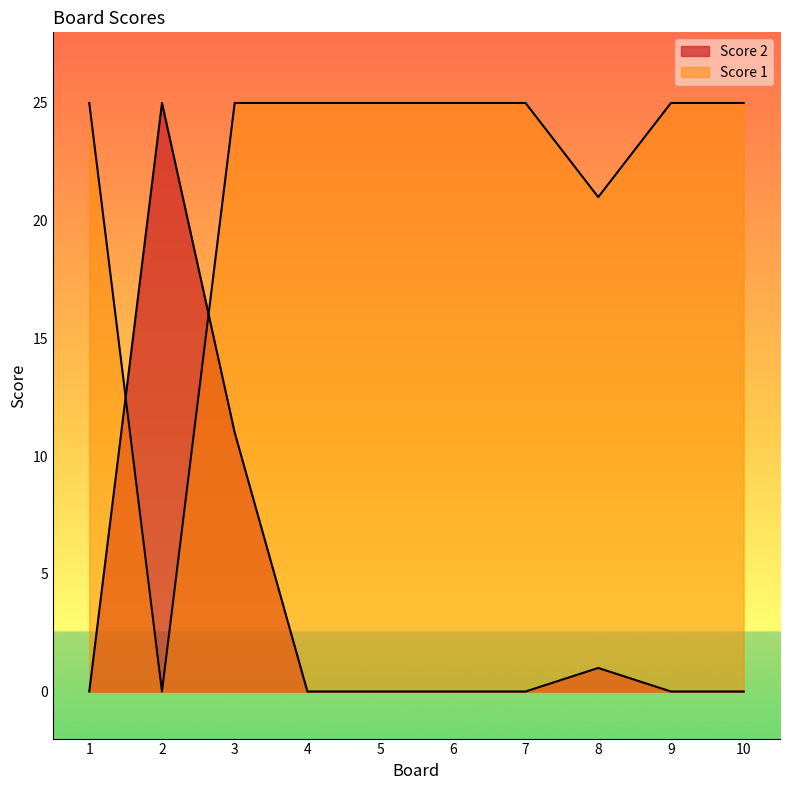

Between which two adjacent categories do Score 1 and Score 2 first intersect?

1 and 2